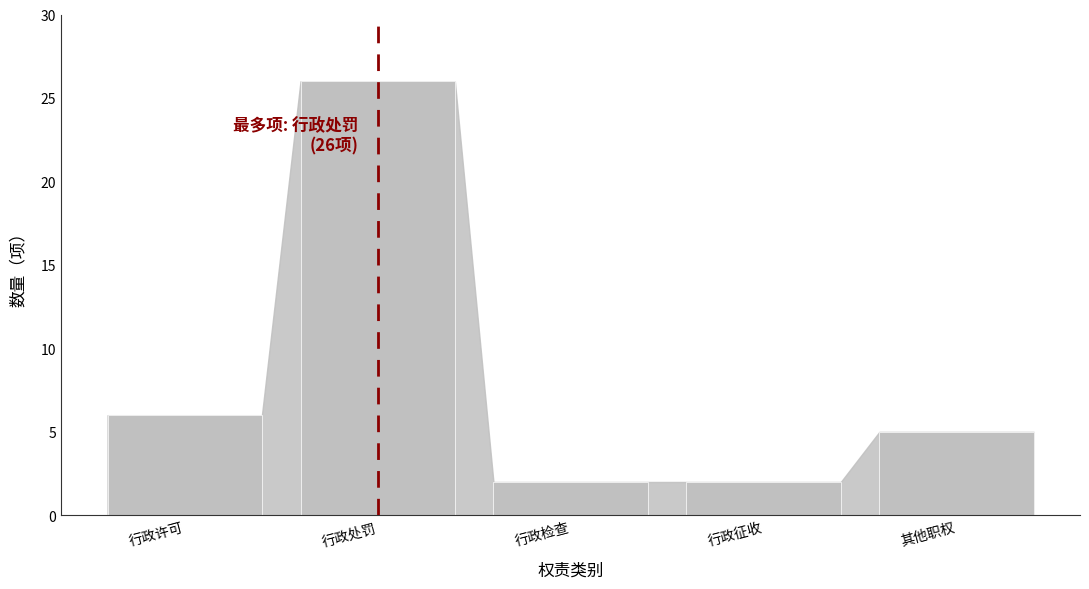

Reading right to left, list all the values displayed in this chart.

其他职权=5	行政征收=2	行政检查=2	行政处罚=26	行政许可=6